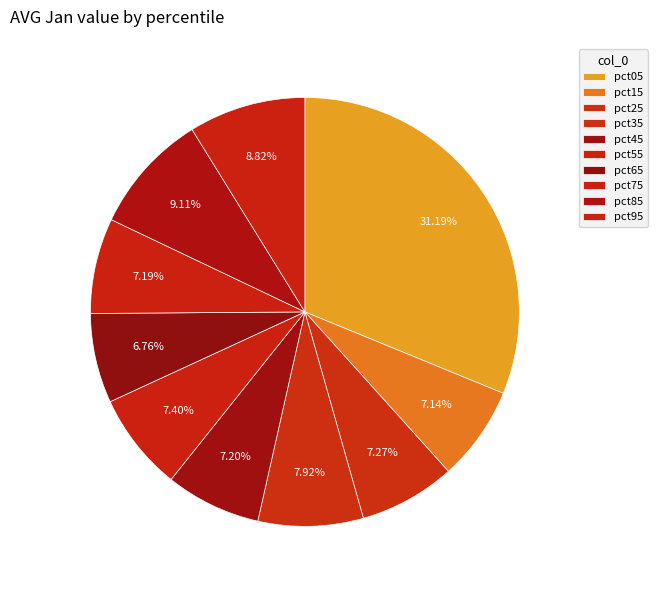

Is the sum of pct25 and pct95 greater than half?

No